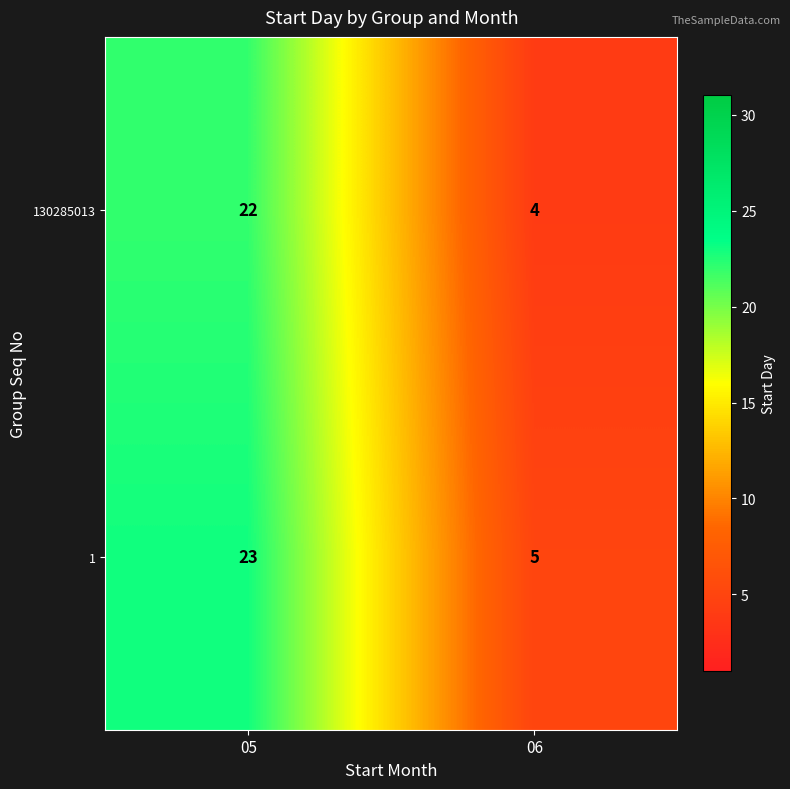

Rank the series by their maximum value, from lowest to highest.

130285013, 1